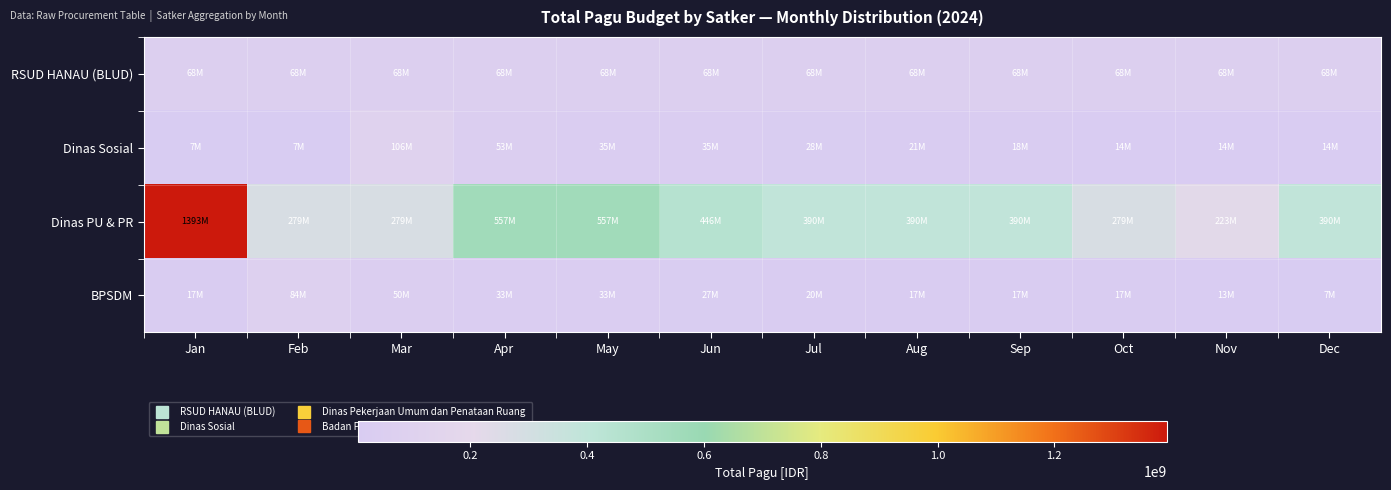

Reading right to left, extract all data points from this chart.

RSUD HANAU (BLUD): Dec=67704000.0	Nov=67704000.0	Oct=67704000.0	Sep=67704000.0	Aug=67704000.0	Jul=67704000.0	Jun=67704000.0	May=67704000.0	Apr=67704000.0	Mar=67704000.0	Feb=67704000.0	Jan=67704000.0
Dinas Sosial: Dec=14155120.0	Nov=14155120.0	Oct=14155120.0	Sep=17693900.0	Aug=21232680.0	Jul=28310240.0	Jun=35387800.0	May=35387800.0	Apr=53081700.0	Mar=106163400.0	Feb=7077560.0	Jan=7077560.0
Dinas PU & PR: Dec=390092500.0	Nov=222910000.0	Oct=278637500.0	Sep=390092500.0	Aug=390092500.0	Jul=390092500.0	Jun=445820000.0	May=557275000.0	Apr=557275000.0	Mar=278637500.0	Feb=278637500.0	Jan=1393187500.0
BPSDM: Dec=6692880.6	Nov=13385761.2	Oct=16732201.6	Sep=16732201.6	Aug=16732201.6	Jul=20078641.9	Jun=26771522.5	May=33464403.1	Apr=33464403.1	Mar=50196604.6	Feb=83661007.8	Jan=16732201.6